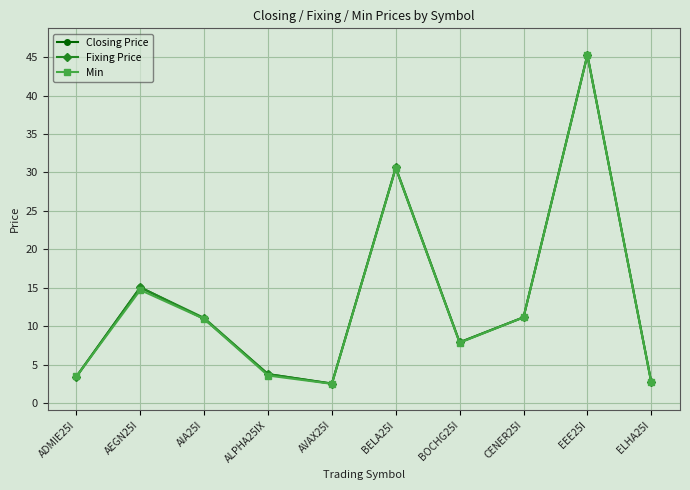

Where is the first local maximum for Closing Price?

AEGN25I